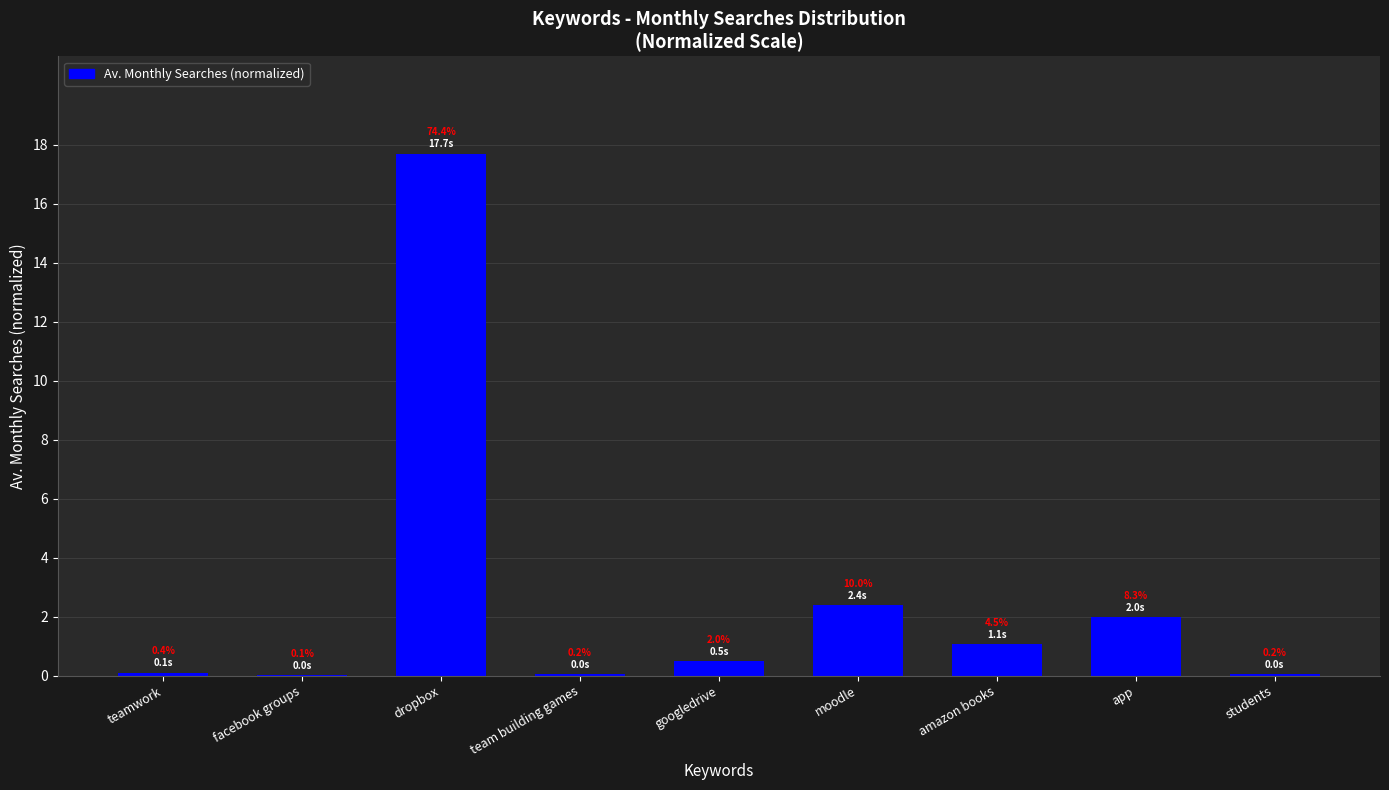

What is the maximum value shown in the chart?

17.7